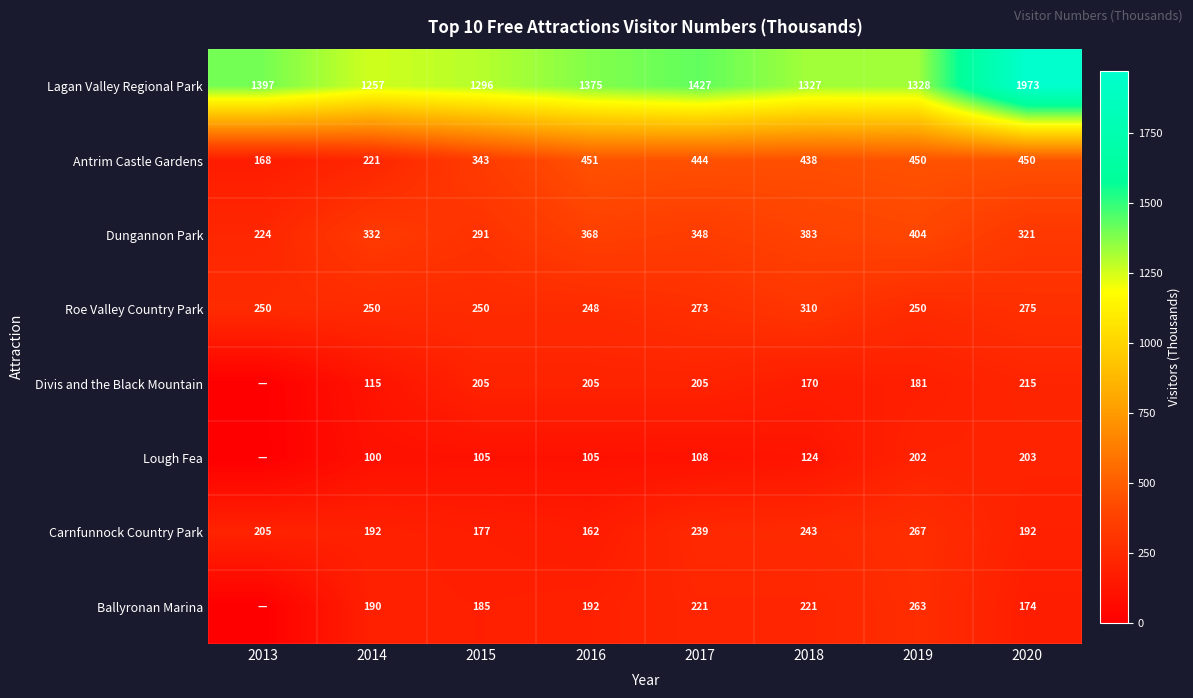

How many categories are shown in the chart?

8